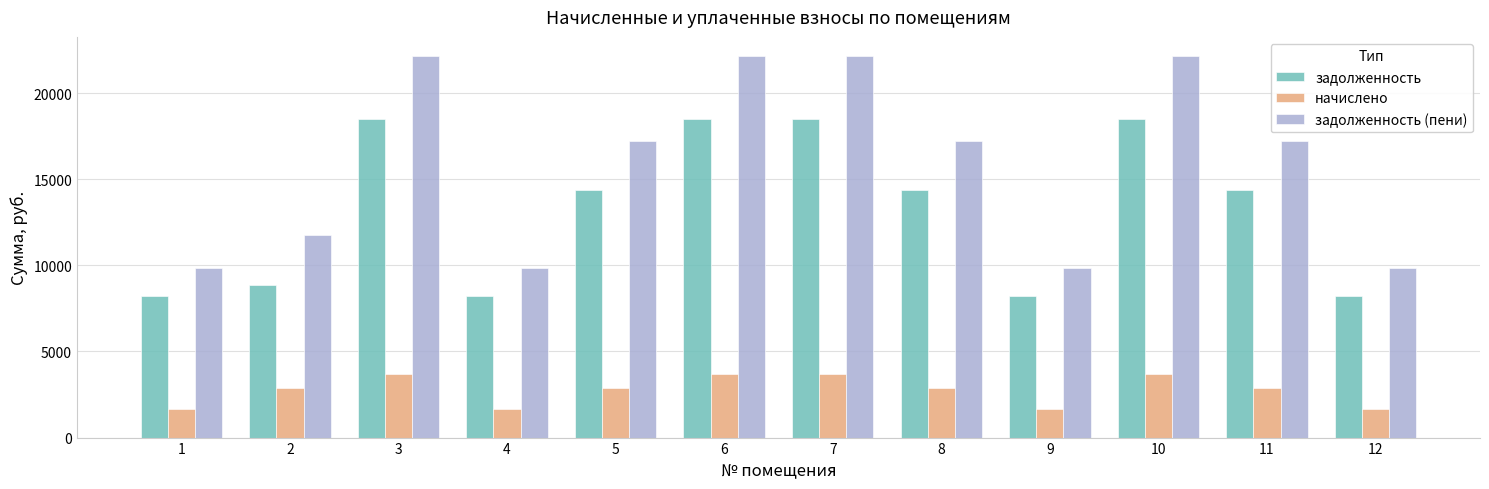

Which series has the largest range (max minus min)?

задолженность (пени)